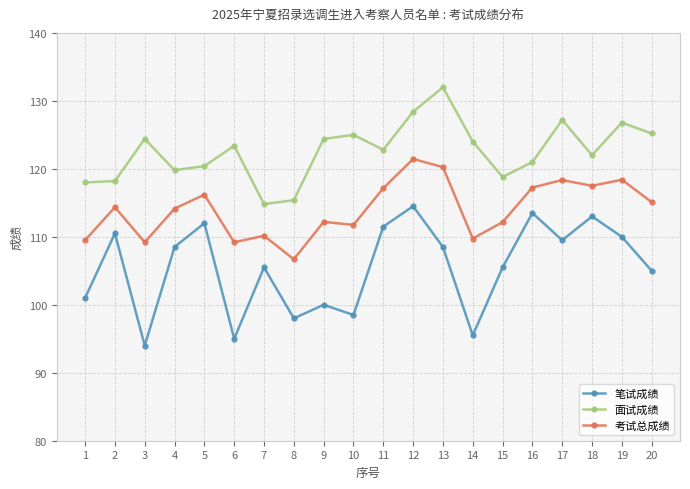

Which series has the largest total across all categories?

面试成绩